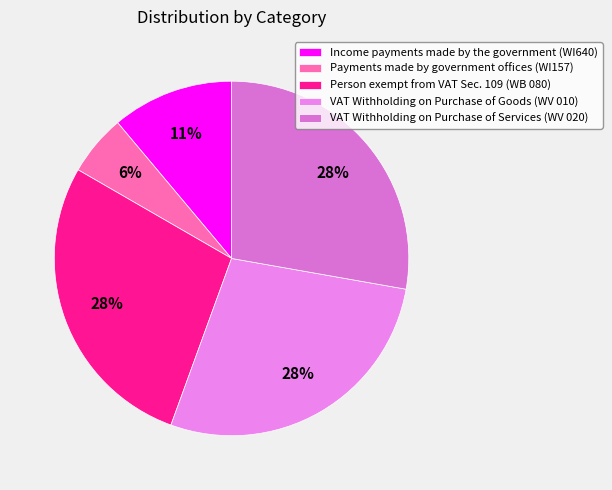

True or false: Income payments made by the government (WI640) accounts for 11% of the total.

True